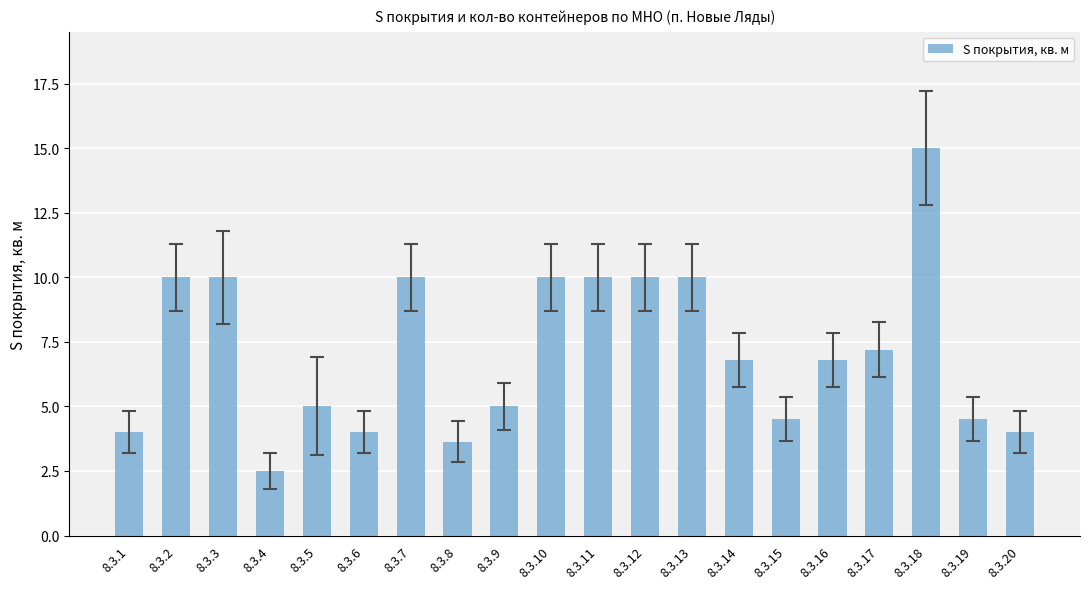

Which has a higher value, 8.3.13 or 8.3.4?

8.3.13